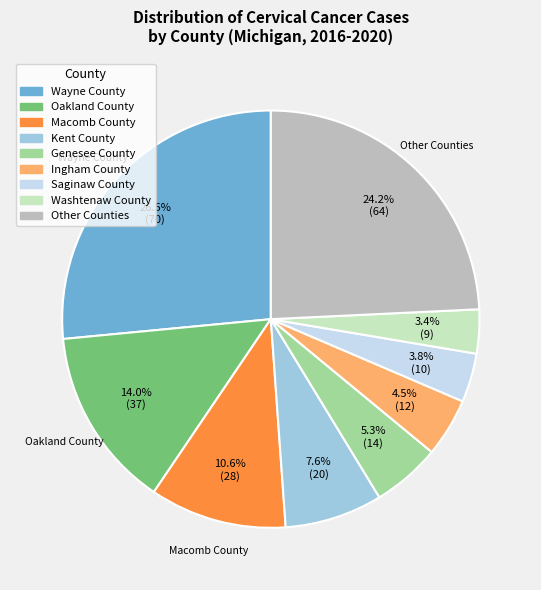

True or false: Saginaw County accounts for 16% of the total.

False